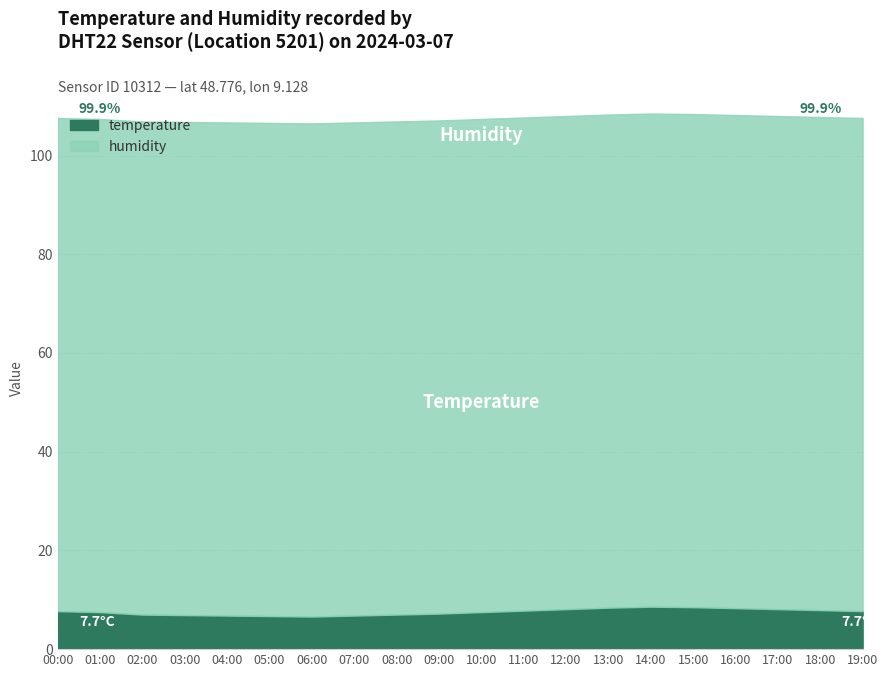

True or false: temperature has more than 1 points higher than both neighbors.

False